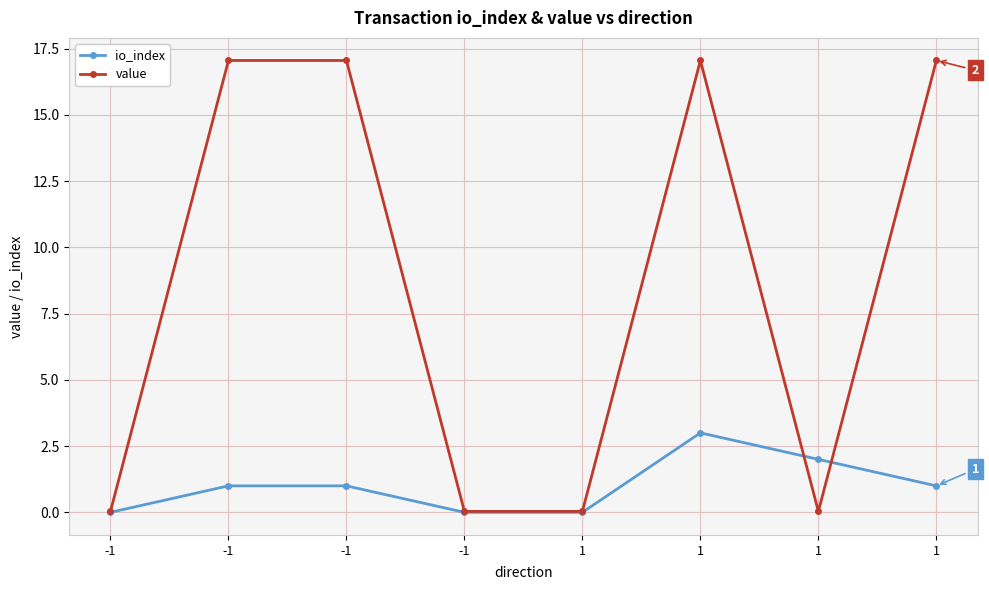

At which label is value closest to 8?

-1